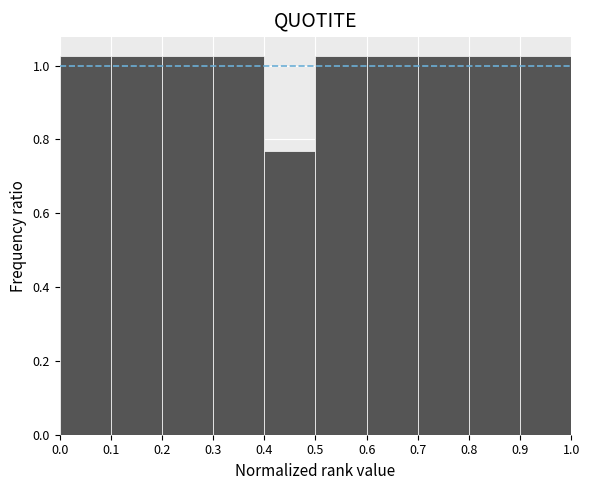

Reading left to right, transcribe this chart: for each bar, give the range it covers on the x-axis and its height. The values are not printed on the chart, so give them approximately, as read against the axis.

0.0 to 0.1: 1.02
0.1 to 0.2: 1.02
0.2 to 0.3: 1.02
0.3 to 0.4: 1.02
0.4 to 0.5: 0.76
0.5 to 0.6: 1.02
0.6 to 0.7: 1.02
0.7 to 0.8: 1.02
0.8 to 0.9: 1.02
0.9 to 1.0: 1.02